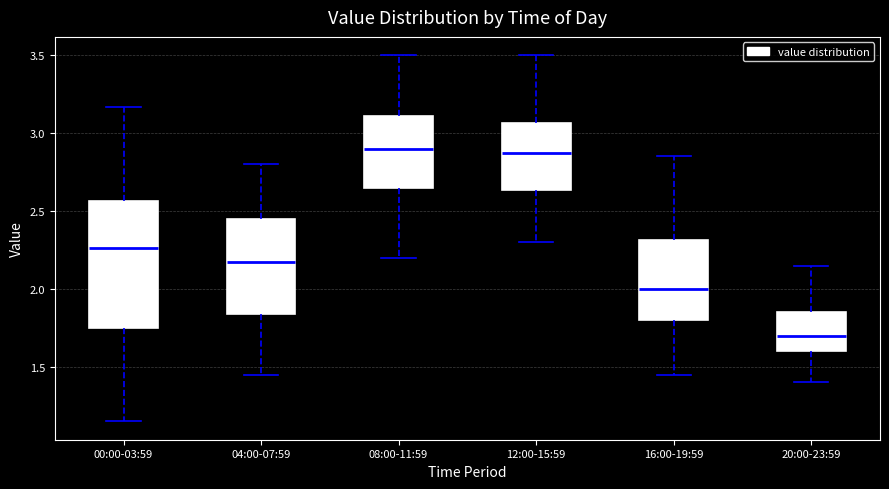

Reading left to right, transcribe this box plot: for each box, give where its median line is, the range the box spans, and where its two whiskers end, as read against the y-axis. The values are not printed on the chart, so give them approximately, as read against the axis.

00:00-03:59: median 2.25, box 1.75 to 2.55, whiskers 1.15 to 3.15
04:00-07:59: median 2.20, box 1.85 to 2.45, whiskers 1.45 to 2.80
08:00-11:59: median 2.90, box 2.65 to 3.10, whiskers 2.20 to 3.50
12:00-15:59: median 2.90, box 2.65 to 3.05, whiskers 2.30 to 3.50
16:00-19:59: median 2.00, box 1.80 to 2.30, whiskers 1.45 to 2.85
20:00-23:59: median 1.70, box 1.60 to 1.85, whiskers 1.40 to 2.15